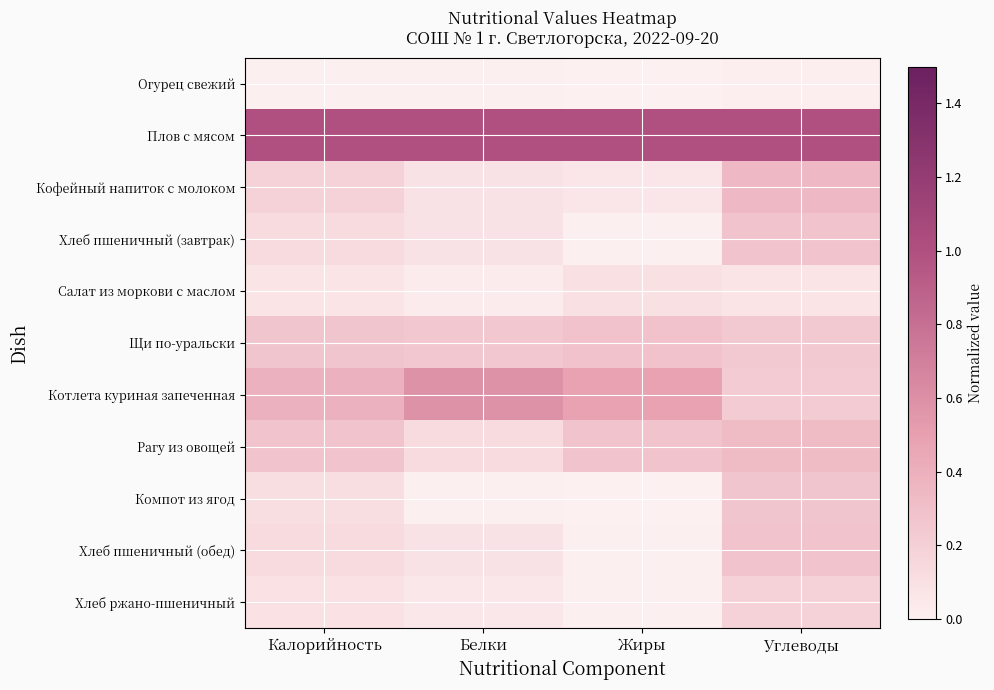

Which series has the largest total across all categories?

Плов с мясом